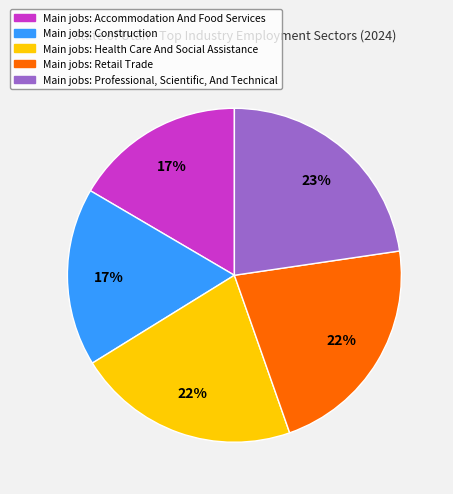

To the nearest percent, what is the difference between the largest and smallest slice percentages?

6%